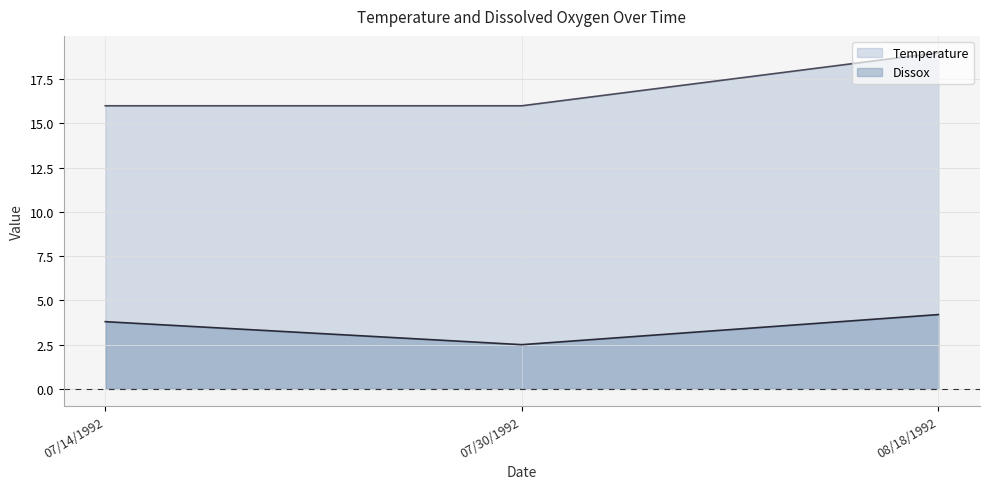

Reading right to left, list all the values displayed in this chart.

Temperature: 19.0	16.0	16.0
Dissox: 4.2	2.5	3.8